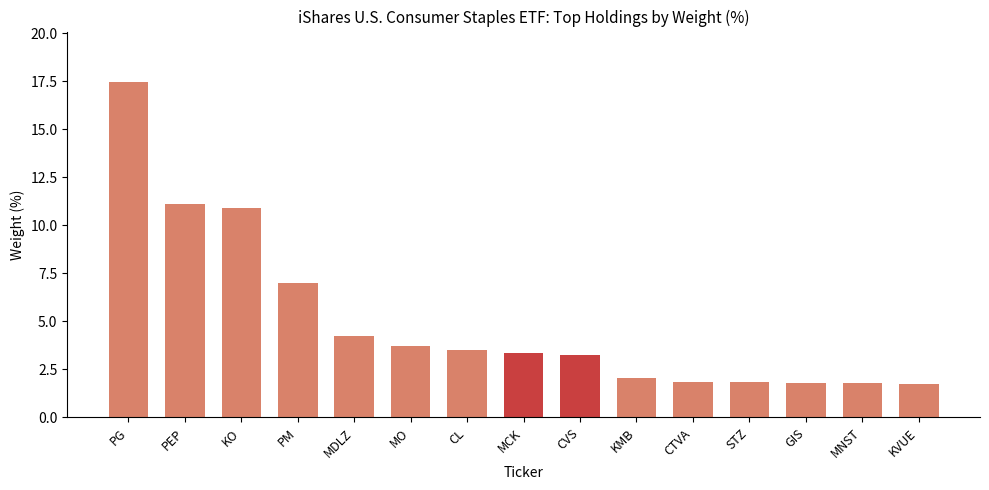

Between KO and PG, which is larger?

PG